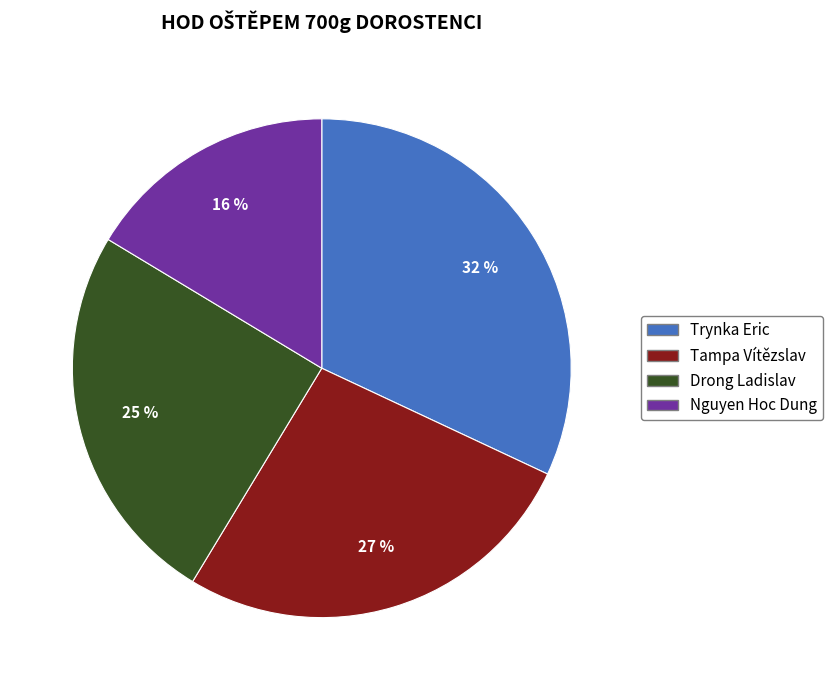

To the nearest percent, what percentage of the pie is Tampa Vítězslav?

27%